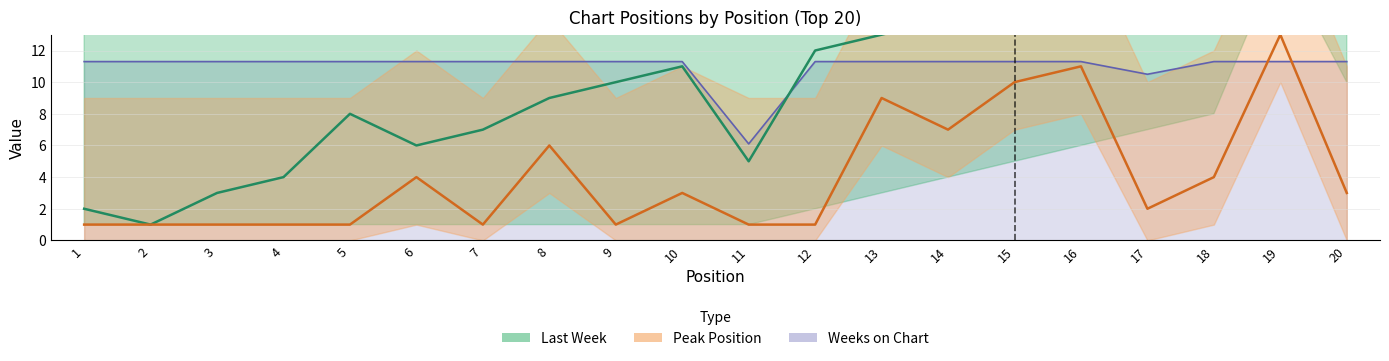

Which series has the largest total across all categories?

Weeks on Chart